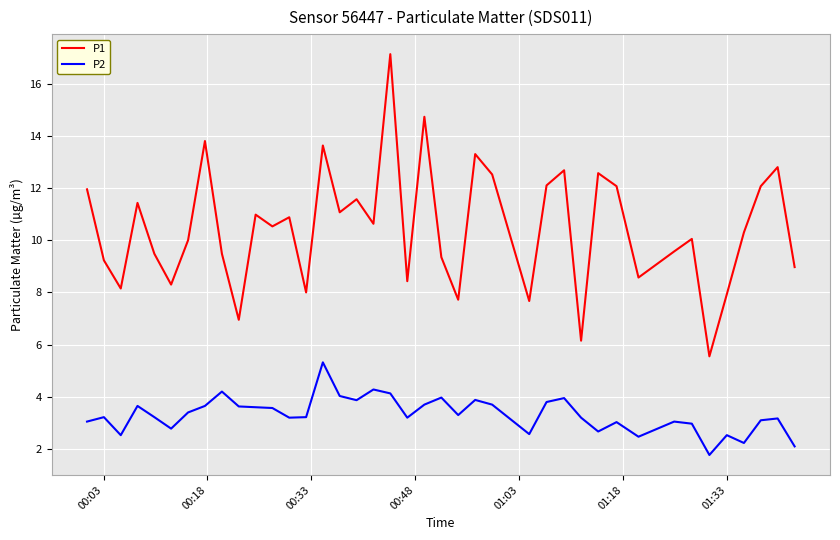

What is the difference between the second highest and second lowest values in the P1 series?

8.6